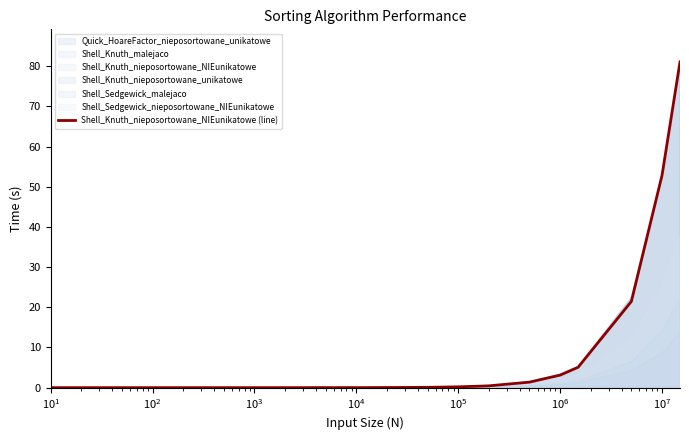

True or false: the data has more than 2 interior local peaks.

False